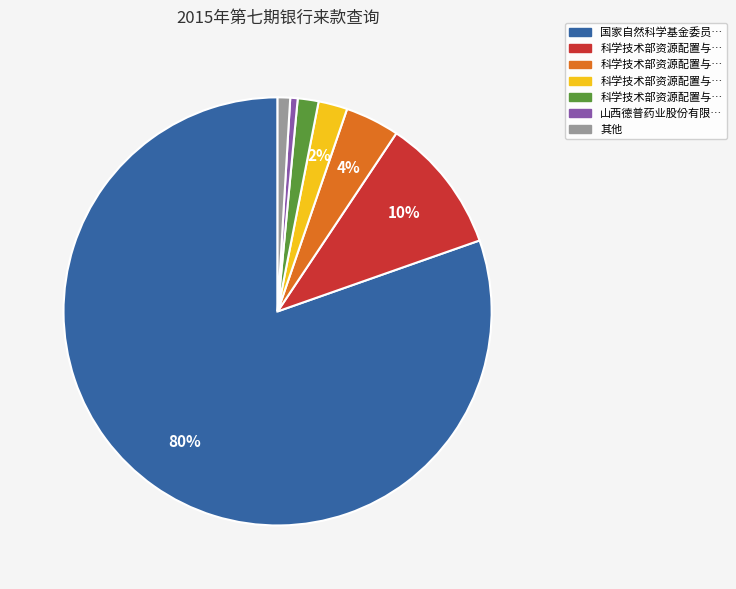

Is there any slice that represents more than half of the pie?

Yes